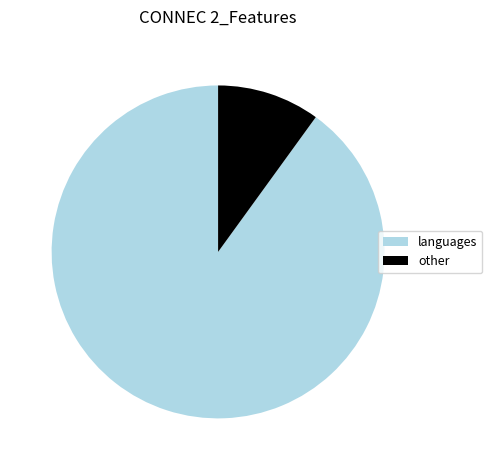

What is the largest slice in the pie chart?

languages